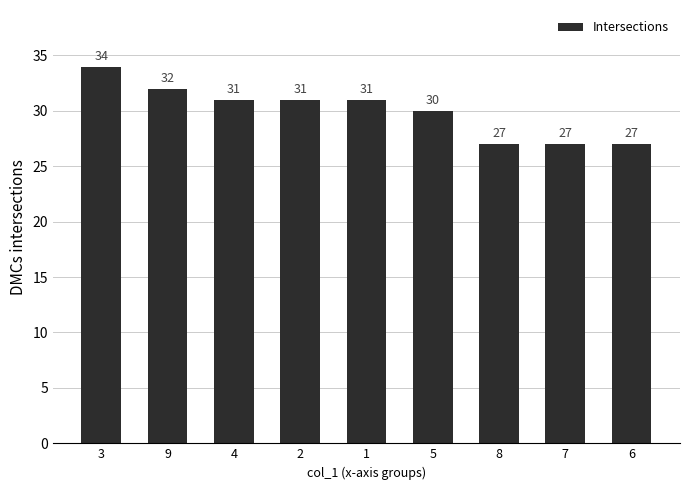

What is the change in value from 3 to 6?

-7